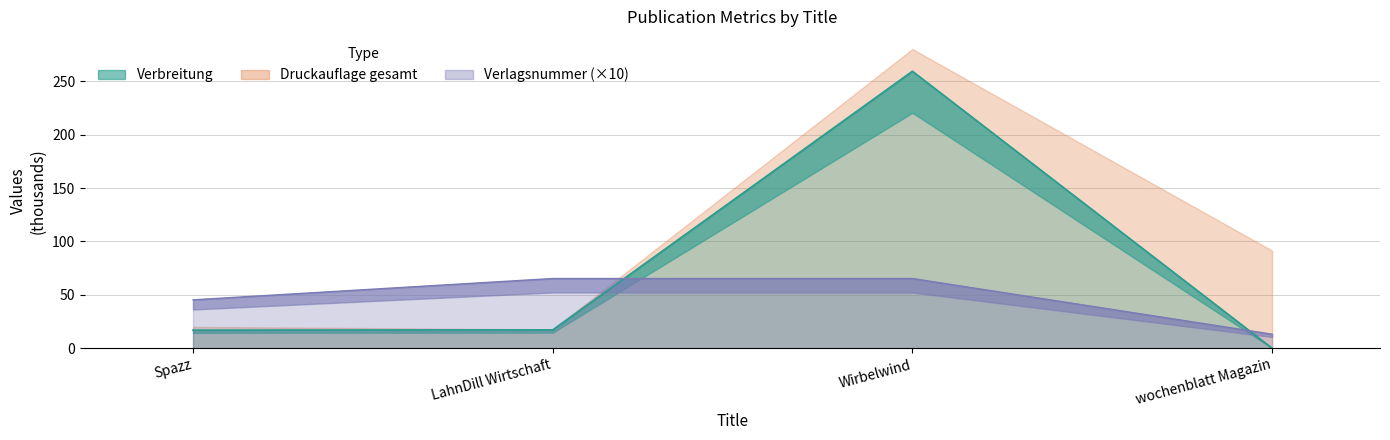

What is the spread (max minus min) of values at LahnDill Wirtschaft?

48.1